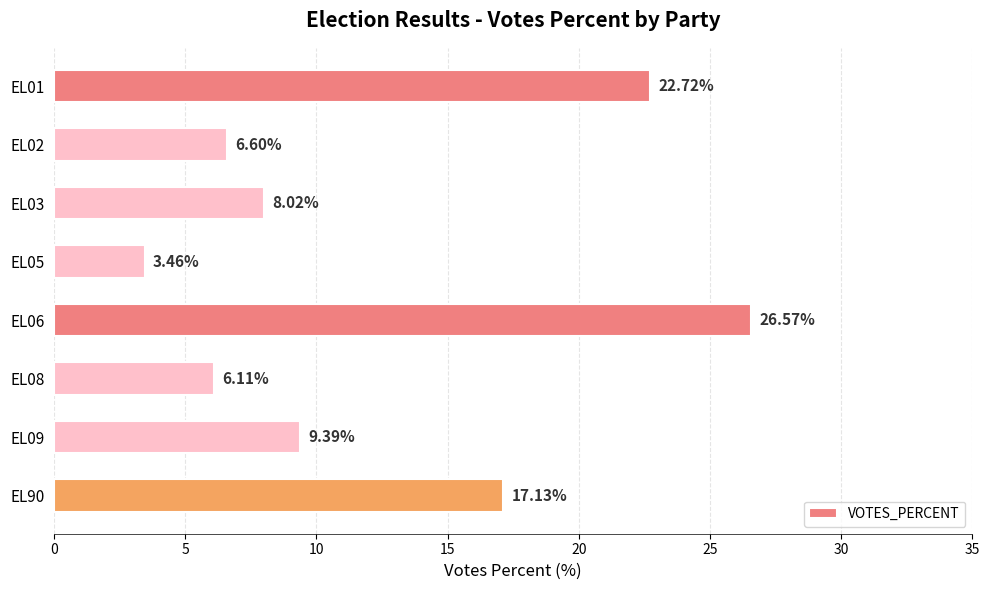

How many values exceed 9?

4